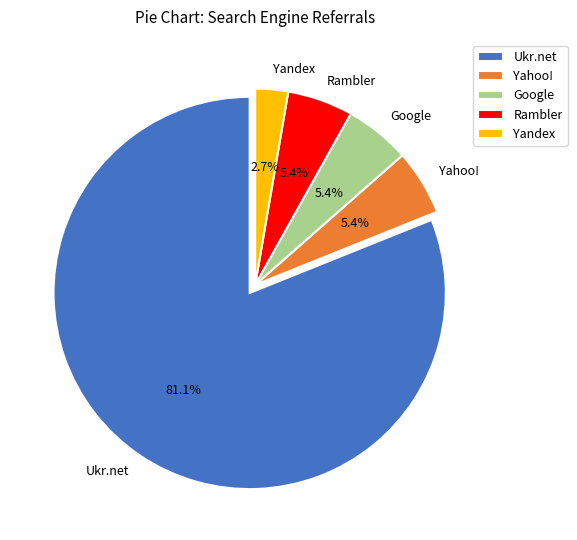

Count the number of slices in the pie.

5